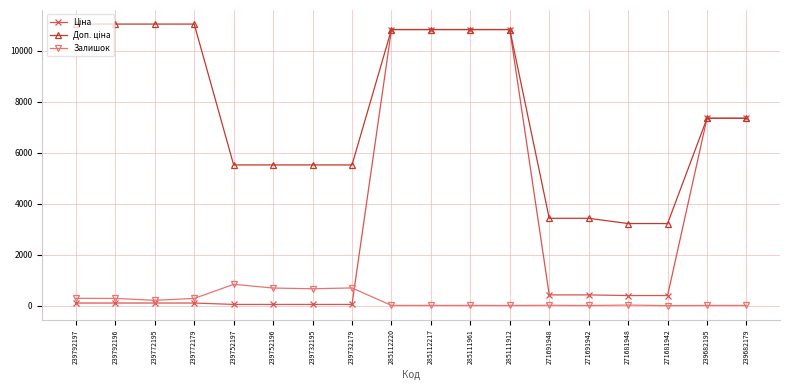

What is the approximate value of Залишок at 271681948?

30.0